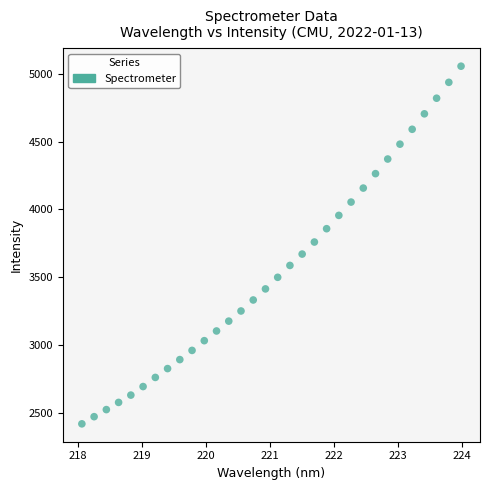

What is the range of Y values (max minus min)?

2640.3